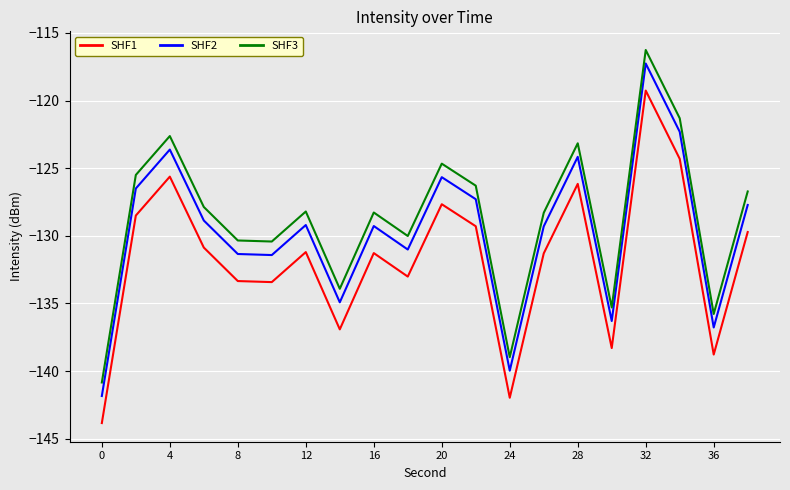

How many lines are shown in the chart?

3